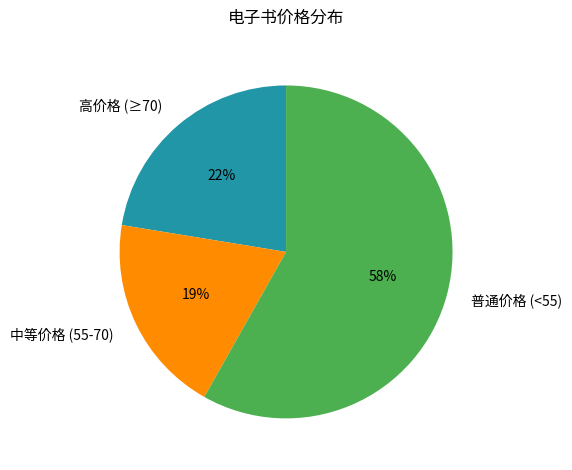

Which category has the smallest portion of the pie?

中等价格 (55-70)